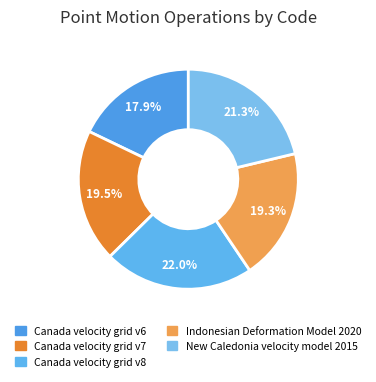

Is it true that Canada velocity grid v7 is 20% of the pie?

True